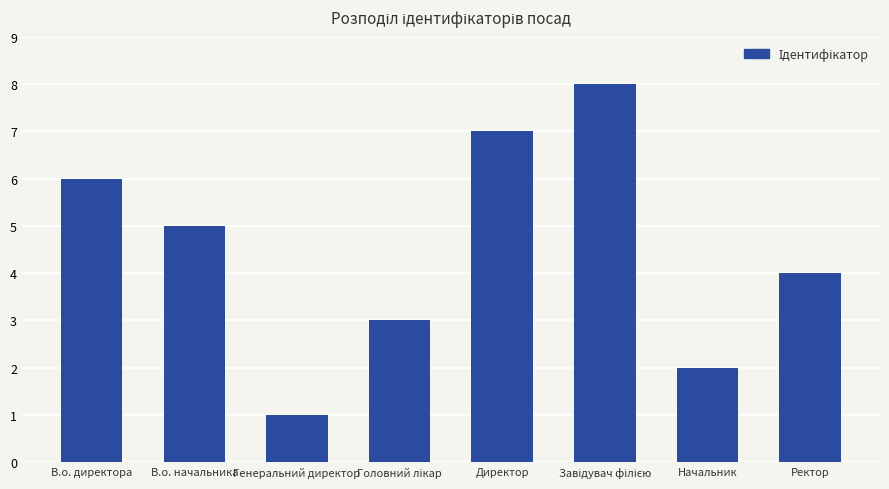

Reading left to right, transcribe all the data shown in this chart.

6	5	1	3	7	8	2	4